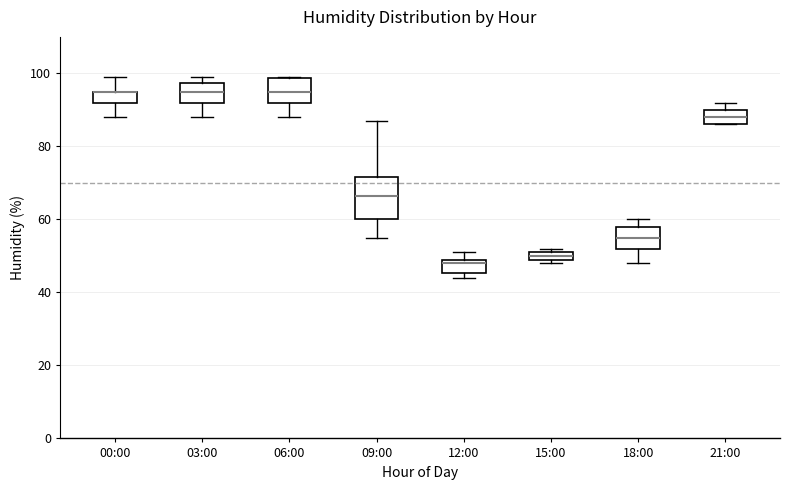

Comparing the boxes themselves (not the whiskers), which one is the tallest?

09:00